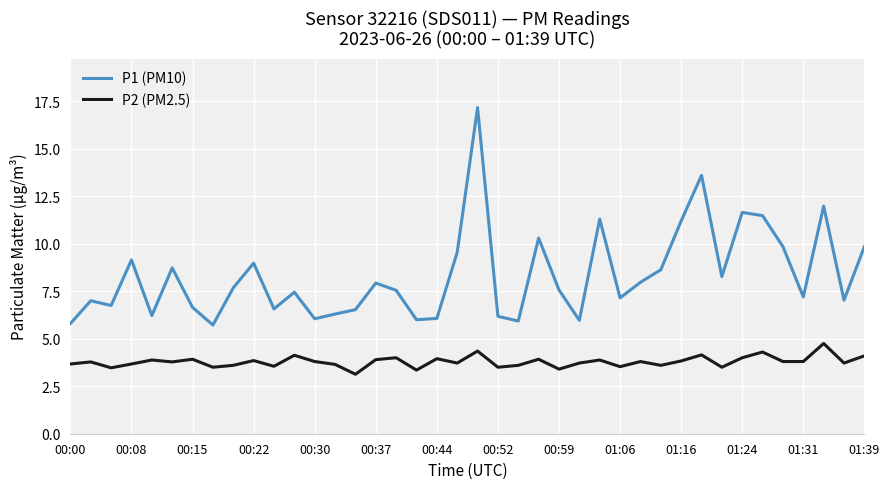

What is the difference between the maximum and second lowest values in the P1 (PM10) series?

11.4